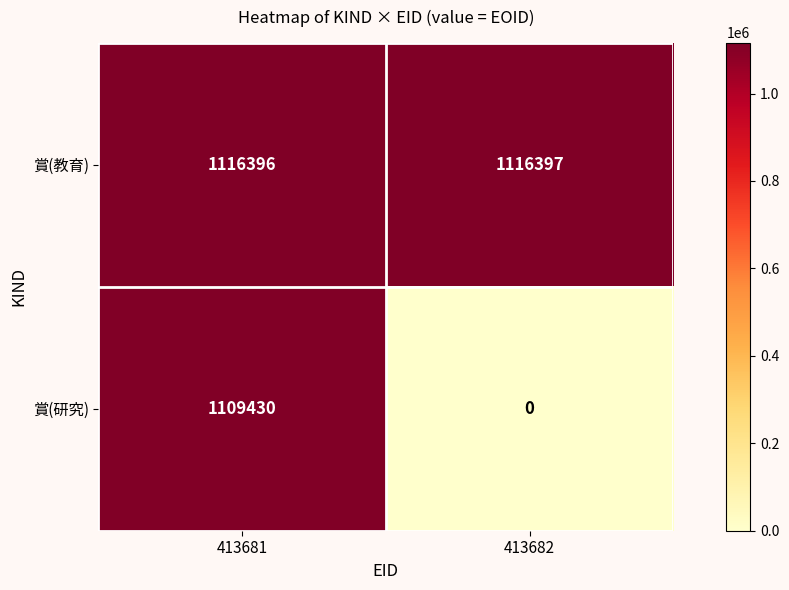

What is the average value of the 賞(研究) series?

554715